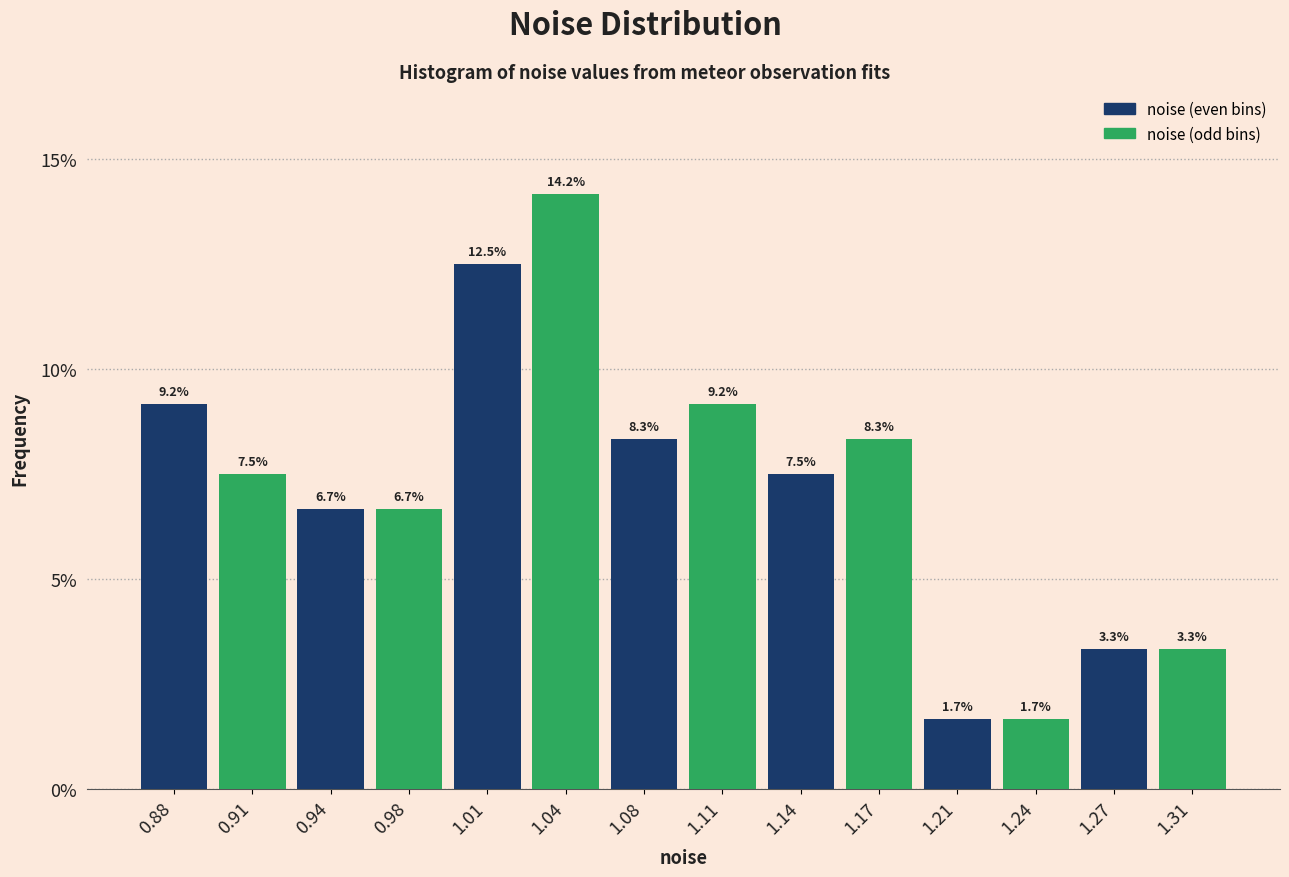

Which range on the x-axis has the tallest bar?

1.025 to 1.060